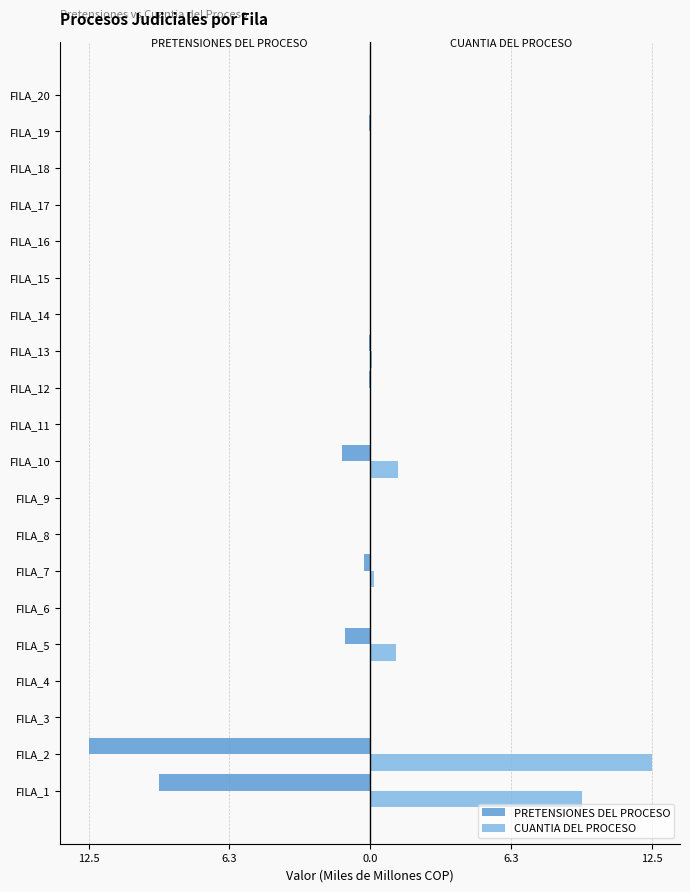

What are all the series names shown in the legend?

PRETENSIONES DEL PROCESO, CUANTIA DEL PROCESO